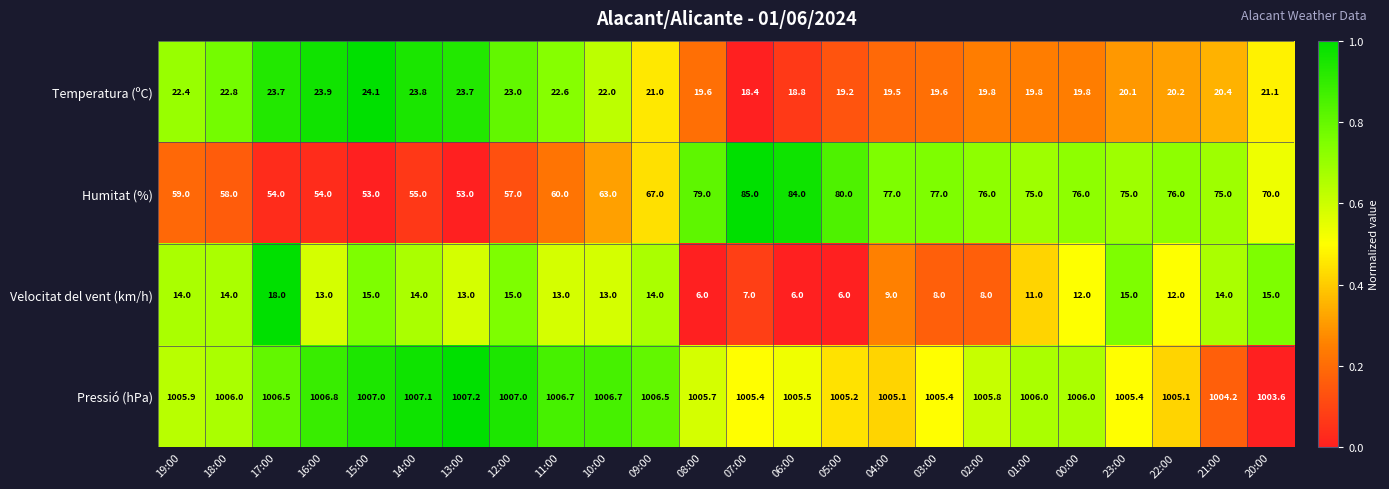

True or false: Humitat (%) has a value of 84.0 at 06:00.

True